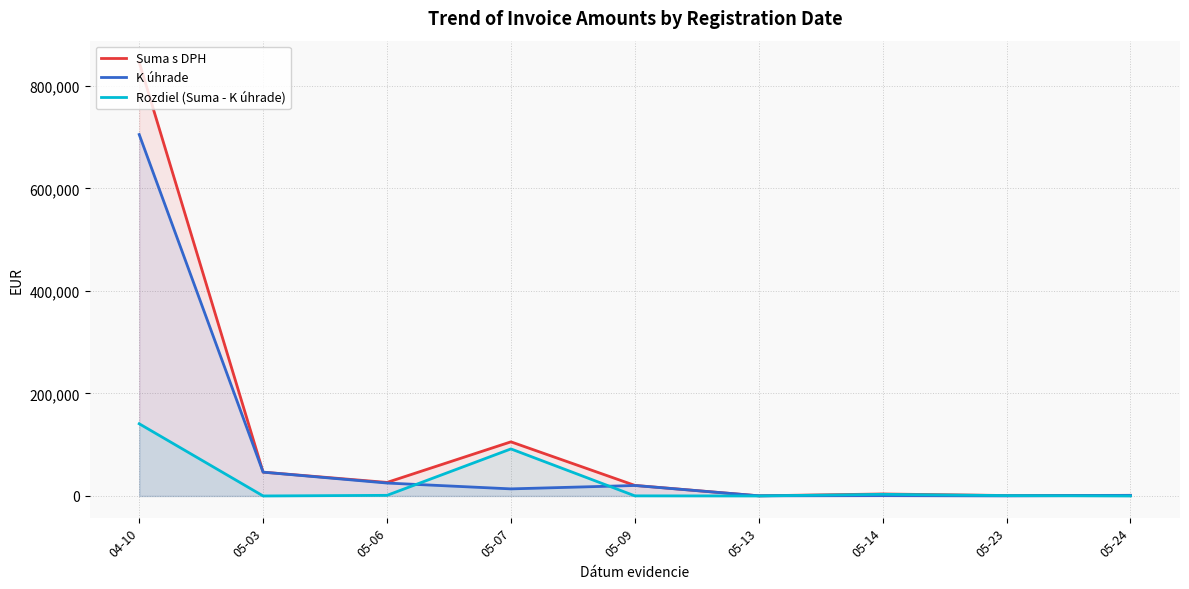

After their last crossing, which series has the higher values: Rozdiel (Suma - K úhrade) or K úhrade?

K úhrade